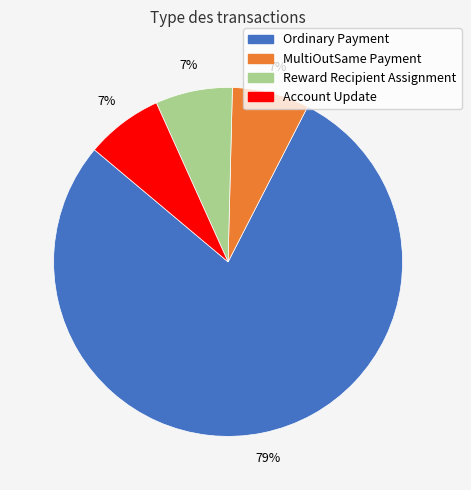

Which category has the biggest portion of the pie?

Ordinary Payment